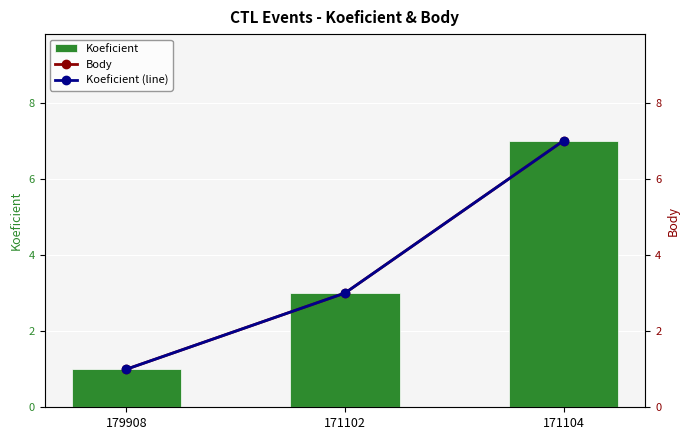

The value of Koeficient (line) at 171104 is 4. True or false?

False